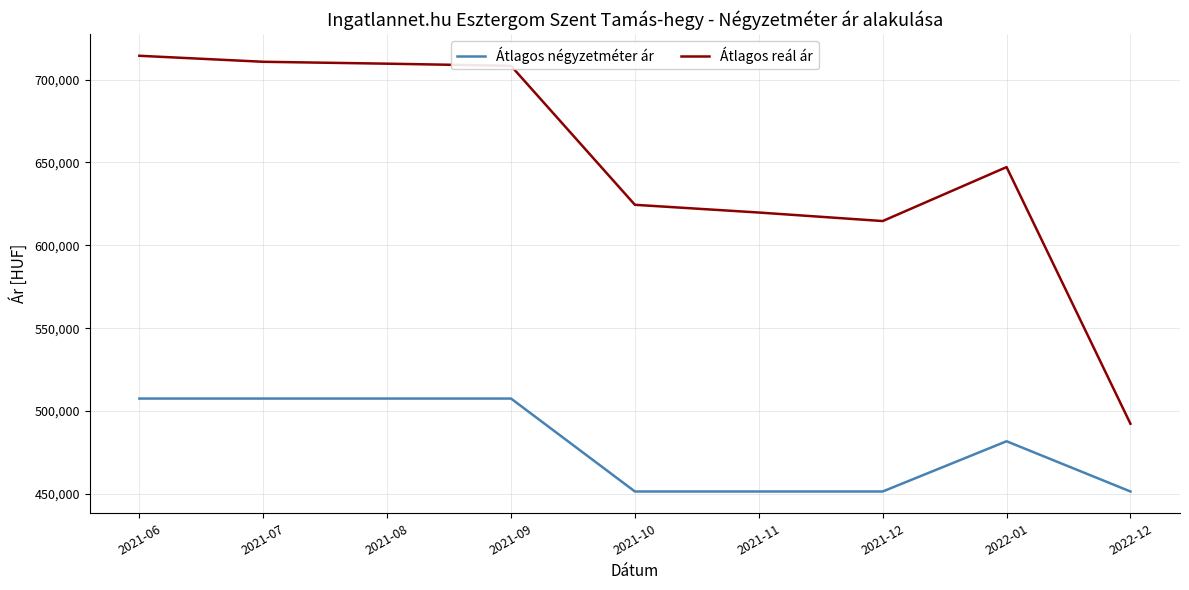

What is the difference between the highest and lowest values at 2022-12?

40855